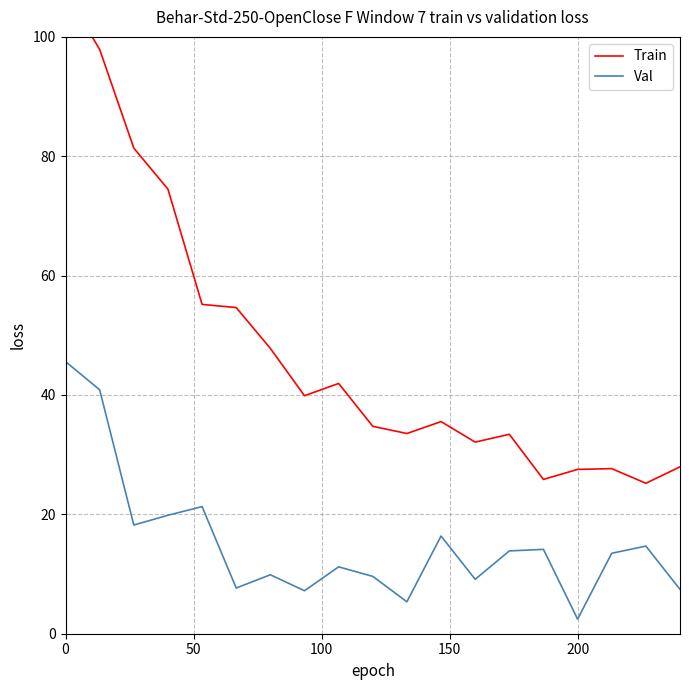

Which series has the largest total across all categories?

Train